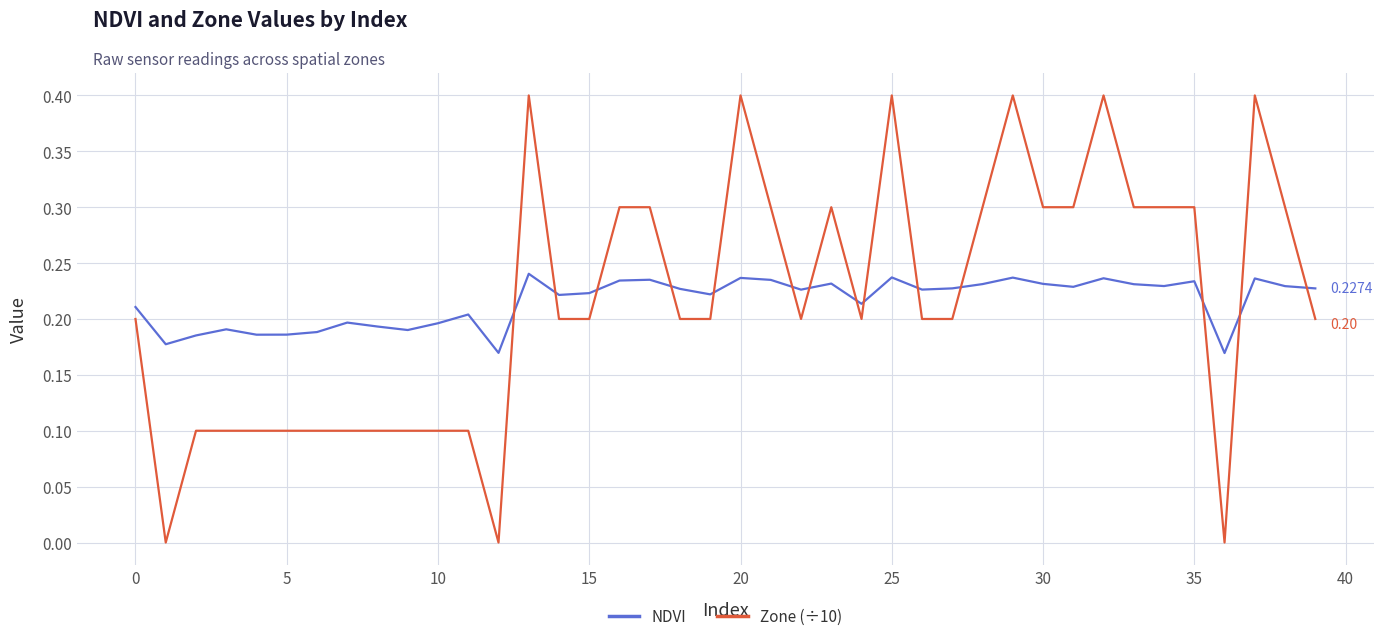

How many lines are shown in the chart?

2